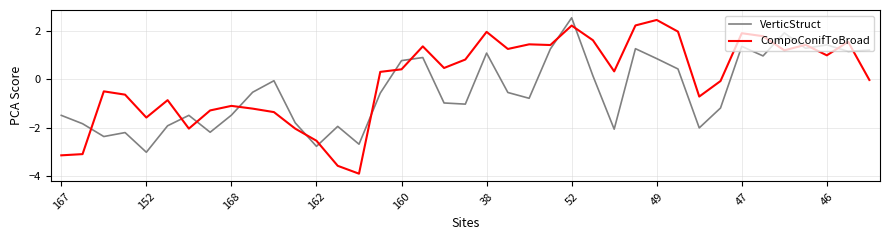

Which series ends up on top after the final intersection of CompoConifToBroad and VerticStruct?

VerticStruct